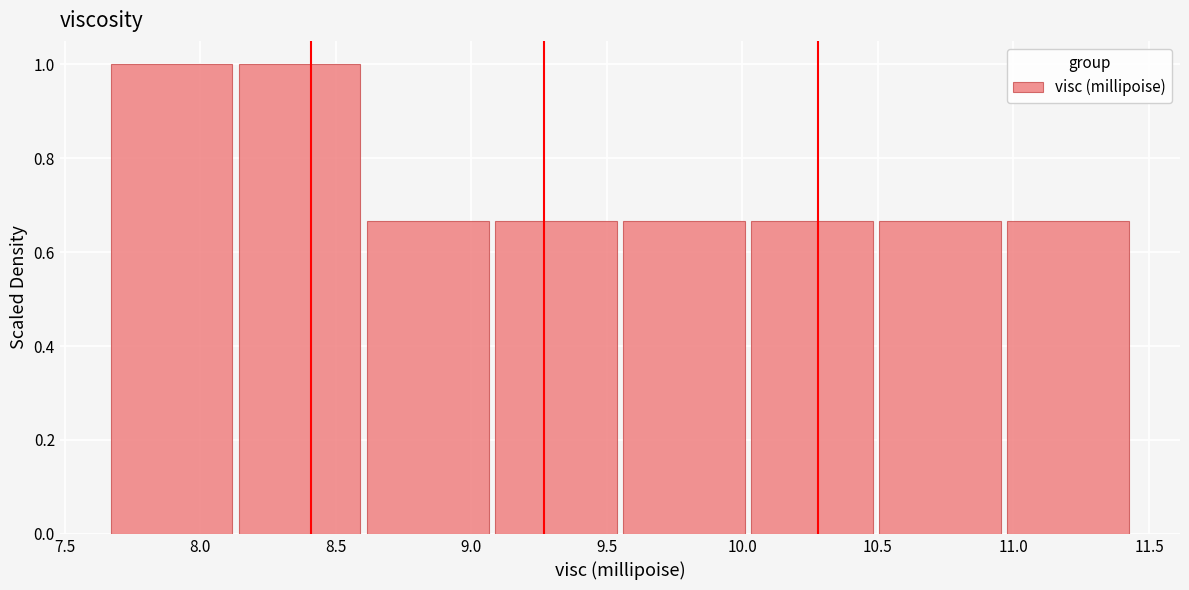

How tall is the bar that spans 8.60 to 9.10 on the x-axis? Neither the bar edges nor the heights are printed on the chart, so give them approximately, as read against the axes.

0.66